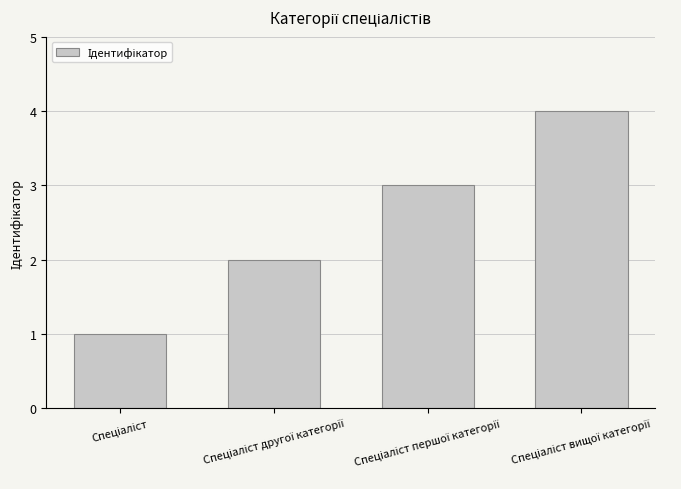

What is the difference between the maximum and minimum values?

3